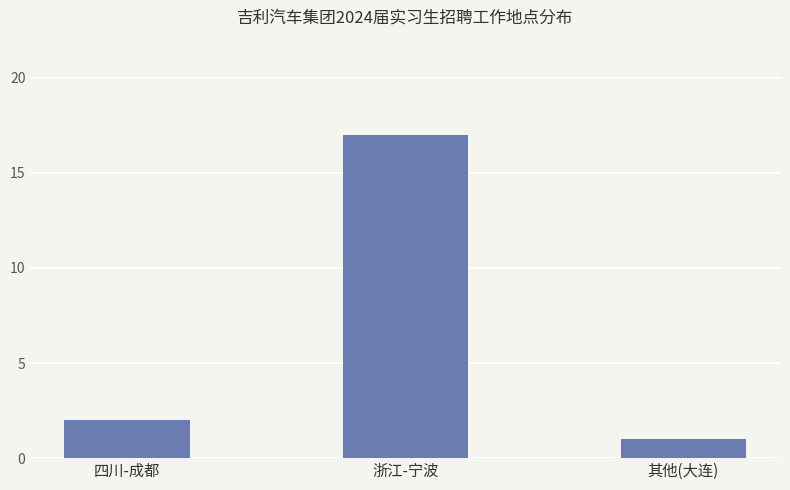

Which category has the highest value across all series?

浙江-宁波